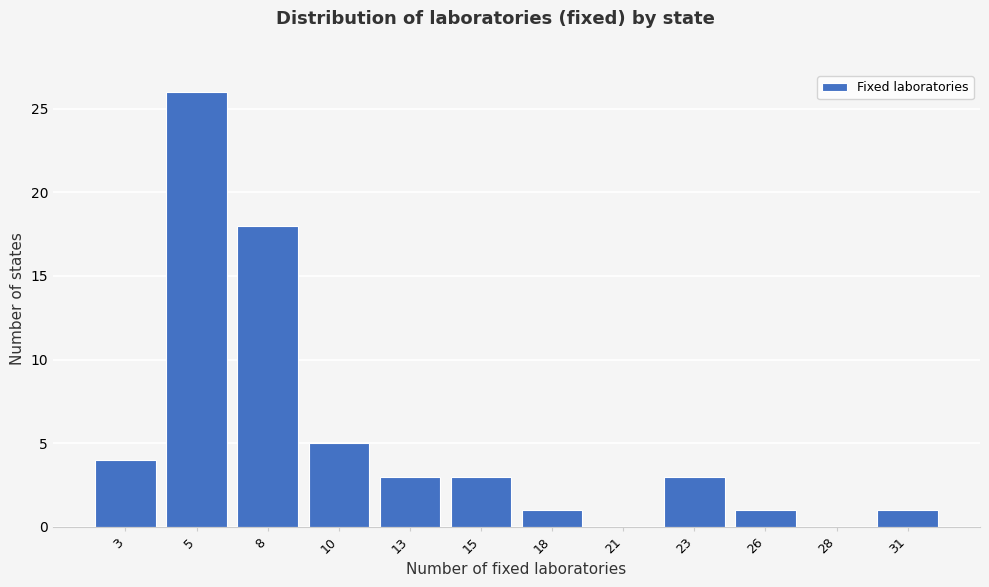

Reading left to right, list all the values displayed in this chart.

3=4	5=26	8=18	10=5	13=3	15=3	18=1	21=0	23=3	26=1	28=0	31=1